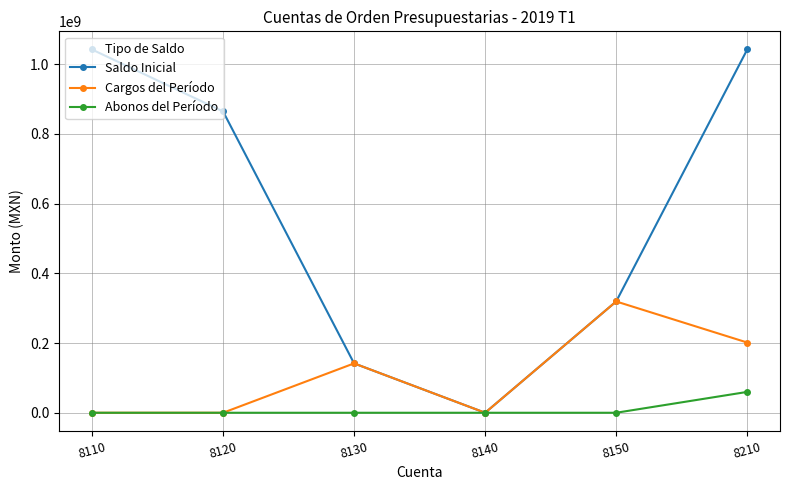

What is the difference between the Cargos del Período values at 8110 and 8150?

319269252.4